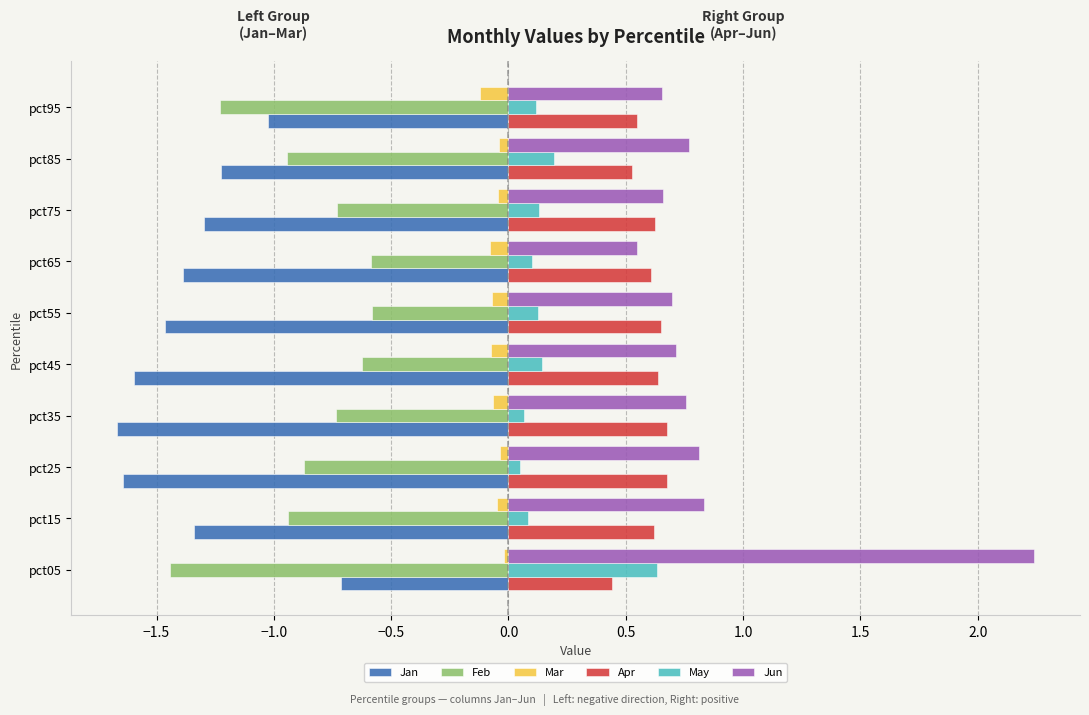

What is the difference between the maximum and minimum values in the Feb series?

0.9